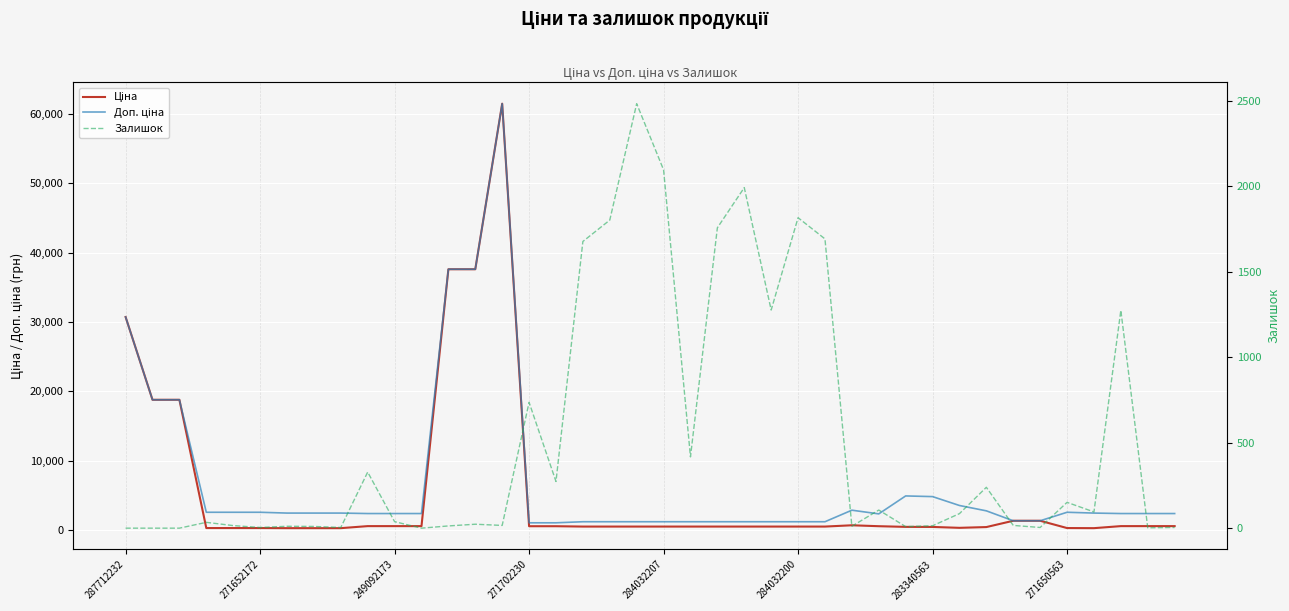

Is it true that Ціна equals 357.4 at 31?

True